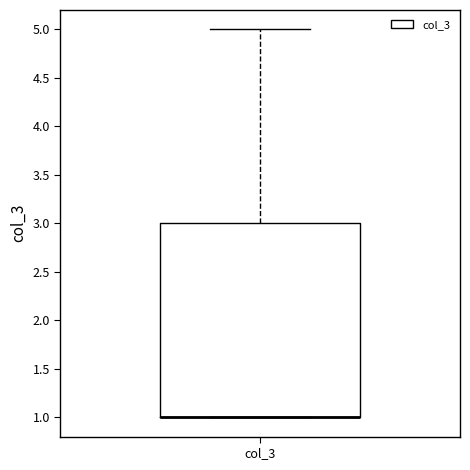

Read this box plot against the y-axis: the position of the median line, the range covered by the box, and the ends of both whiskers. The values are not printed on the chart, so give them approximately, as read against the axis.

median 1 (drawn on the box's lower edge), box 1 to 3, whiskers 1 to 5